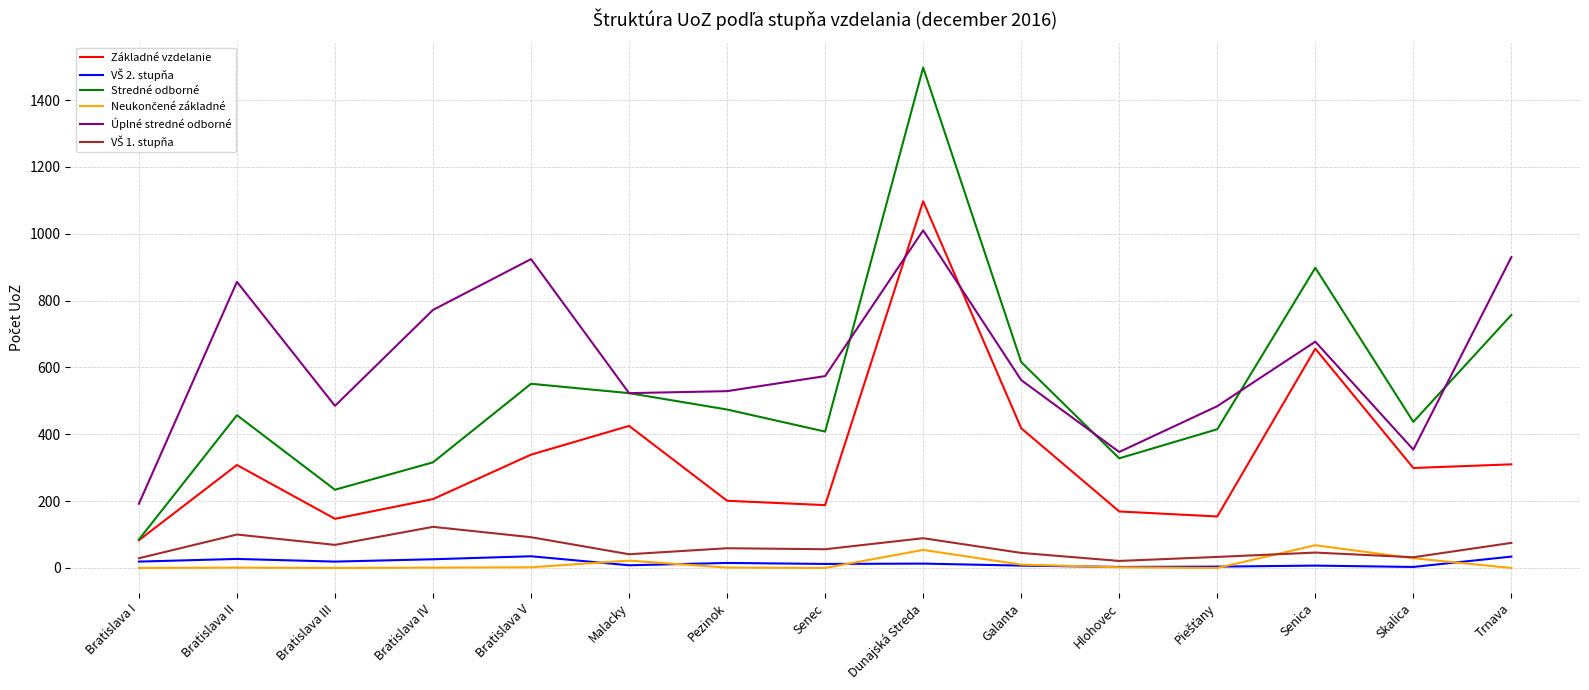

Which series has the largest range (max minus min)?

Stredné odborné